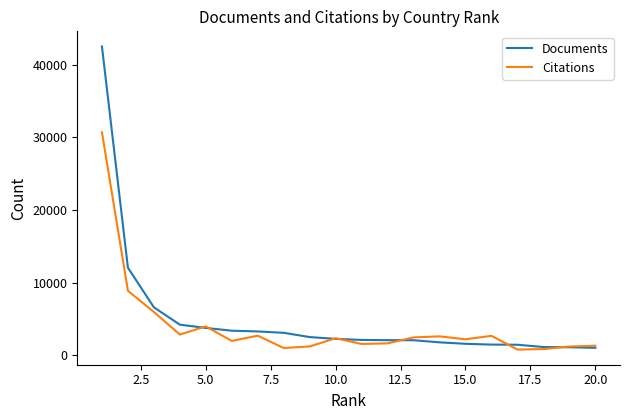

What is the minimum value for Documents?

1009